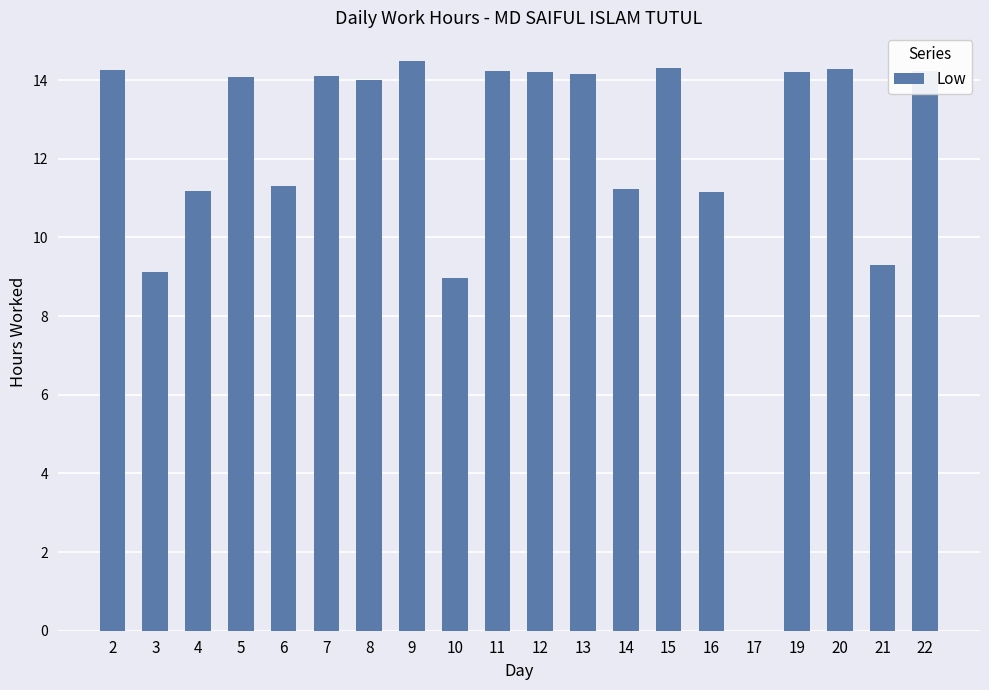

What is the greatest value displayed?

14.5